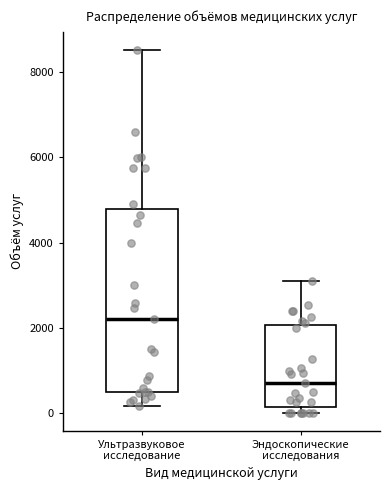

Reading left to right, transcribe this box plot: for each box, give where its median line is, the range the box spans, and where its two whiskers end, as read against the y-axis. The values are not printed on the chart, so give them approximately, as read against the axis.

Ультразвуковое исследование: median 2200, box 400 to 4800, whiskers 200 to 8600
Эндоскопические исследования: median 800, box 200 to 2000, whiskers 0 to 3200